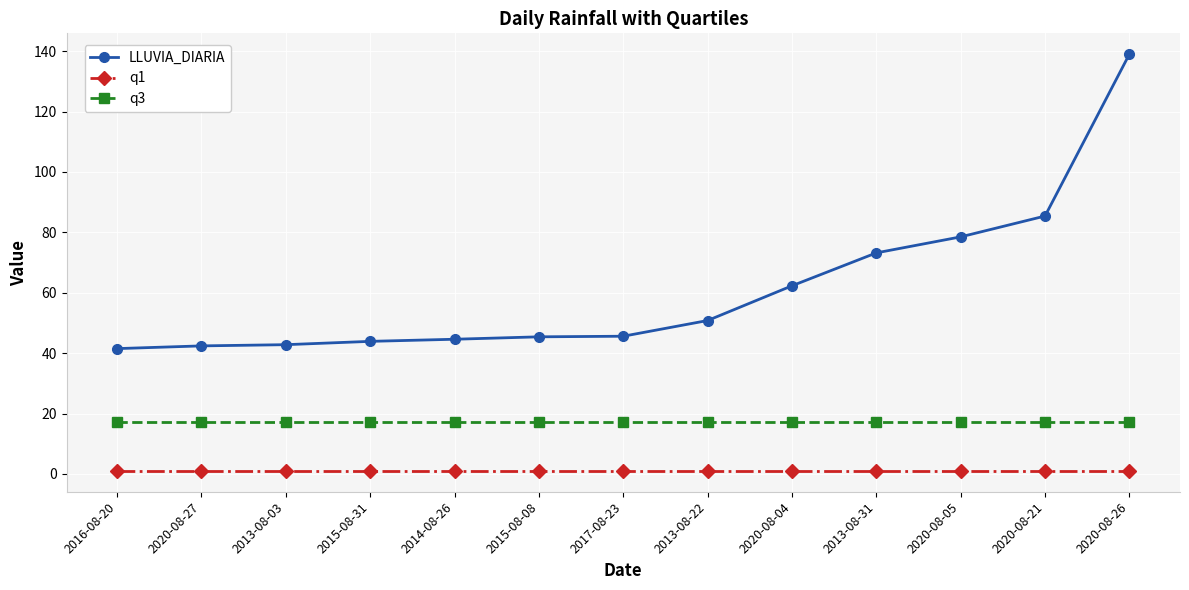

Which series has the largest range (max minus min)?

LLUVIA_DIARIA